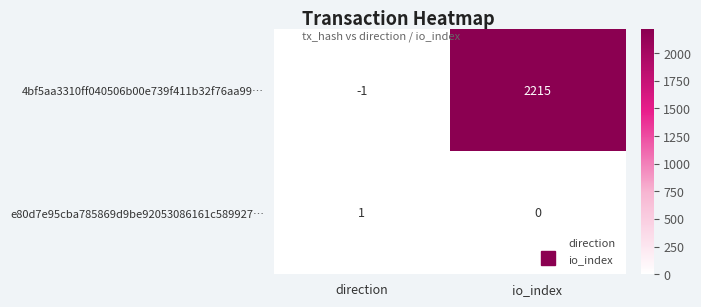

What is the total value across all series at io_index?

2215